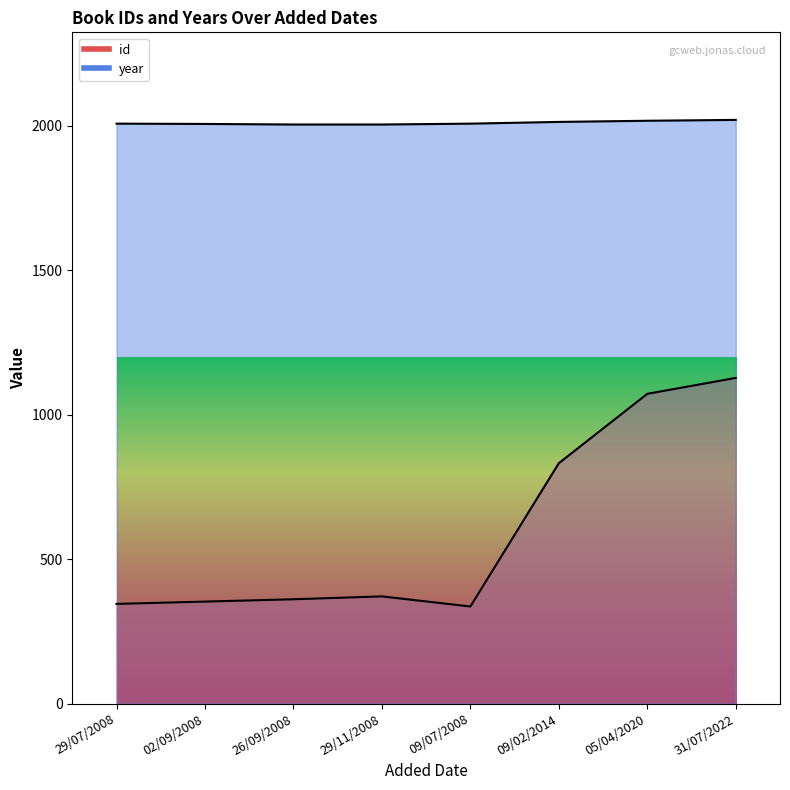

What is the spread (max minus min) of values at 29/07/2008?

1662